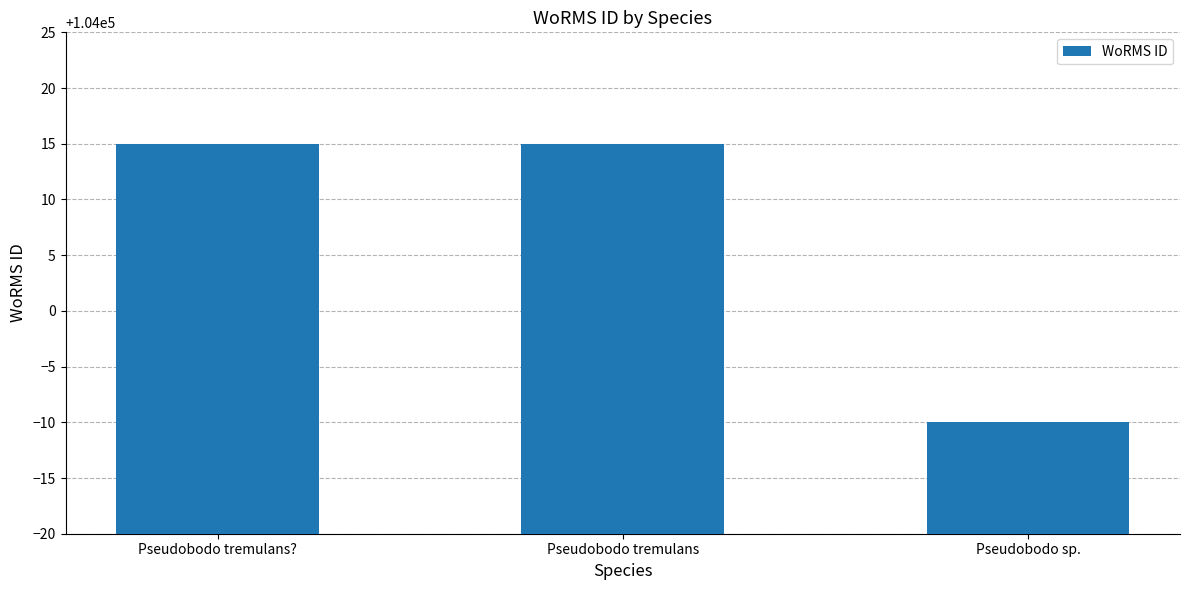

Are the bars grouped side by side (vs. stacked)?

No